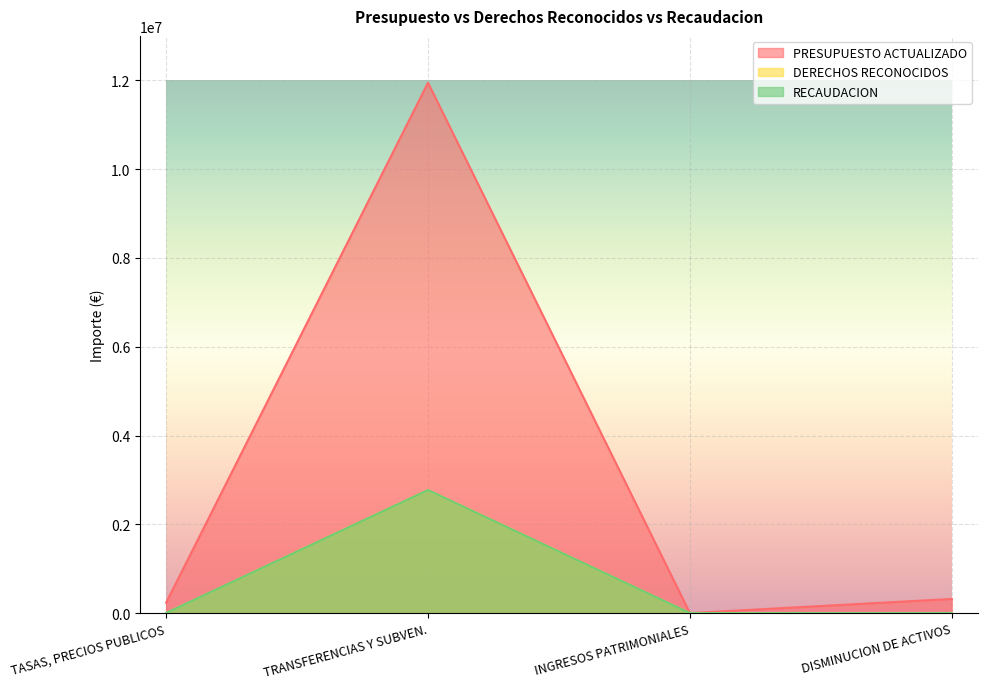

At how many categories does at least one series exceed 5367150?

1